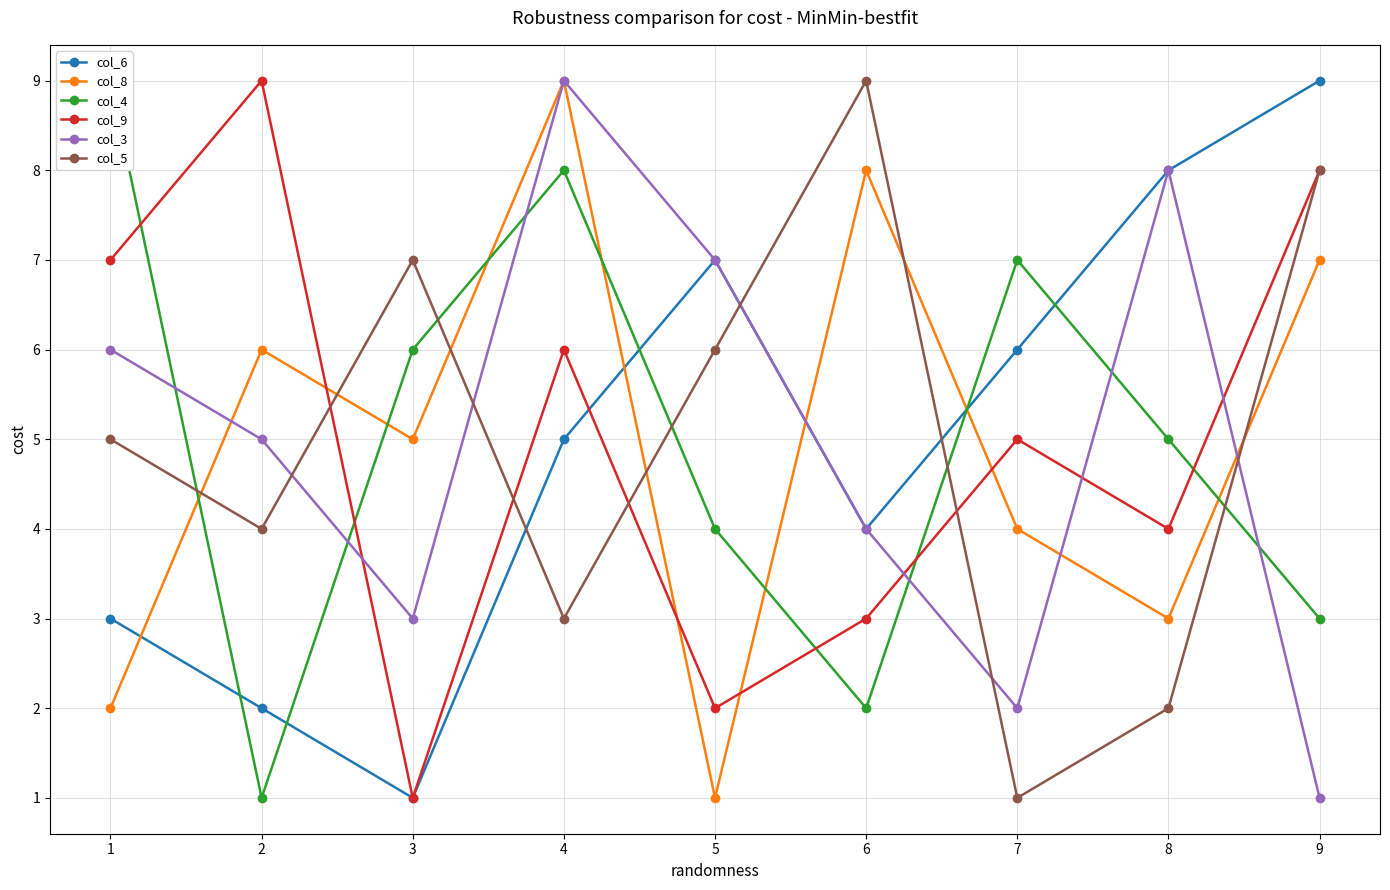

What is the difference between the second highest and minimum values in the col_9 series?

7